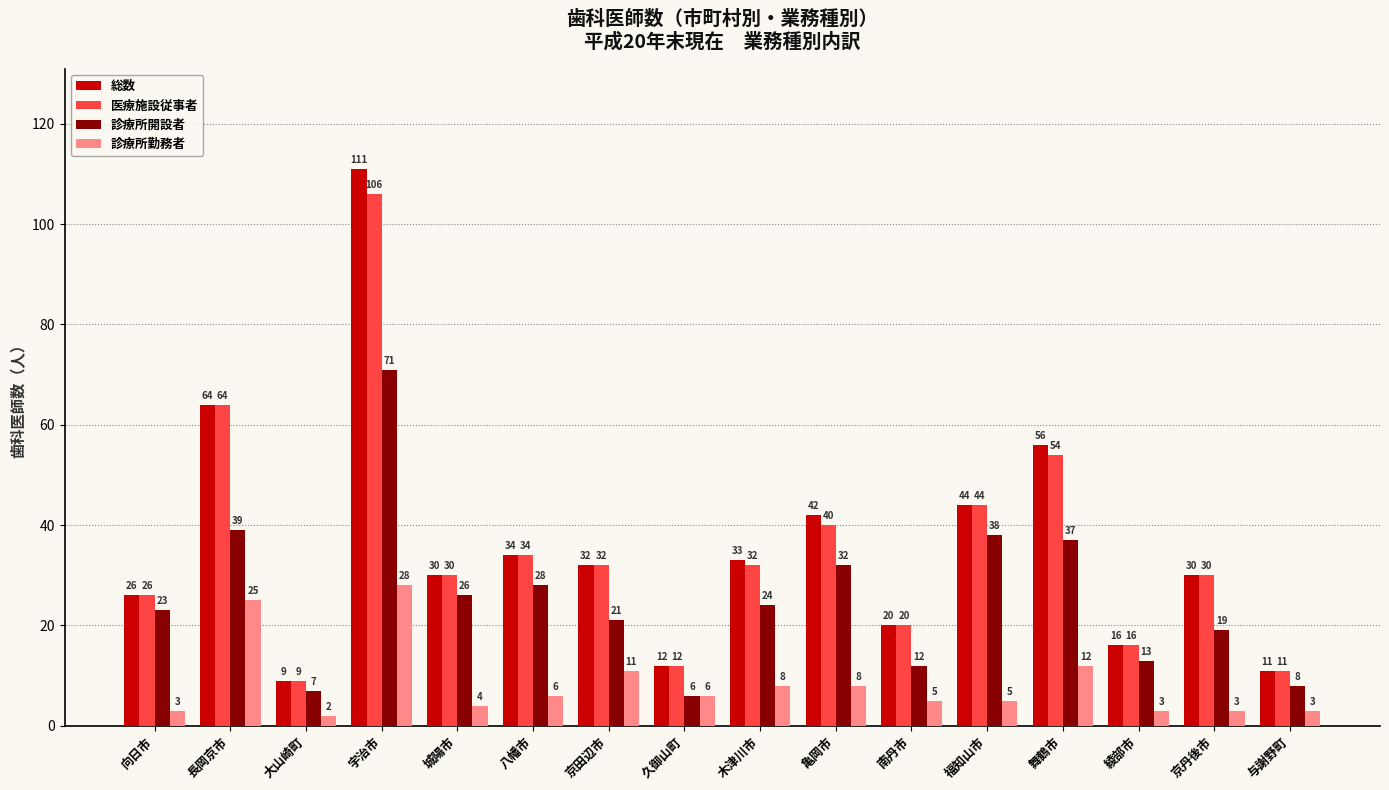

Is it true that 診療所開設者 equals 18 at 宇治市?

False